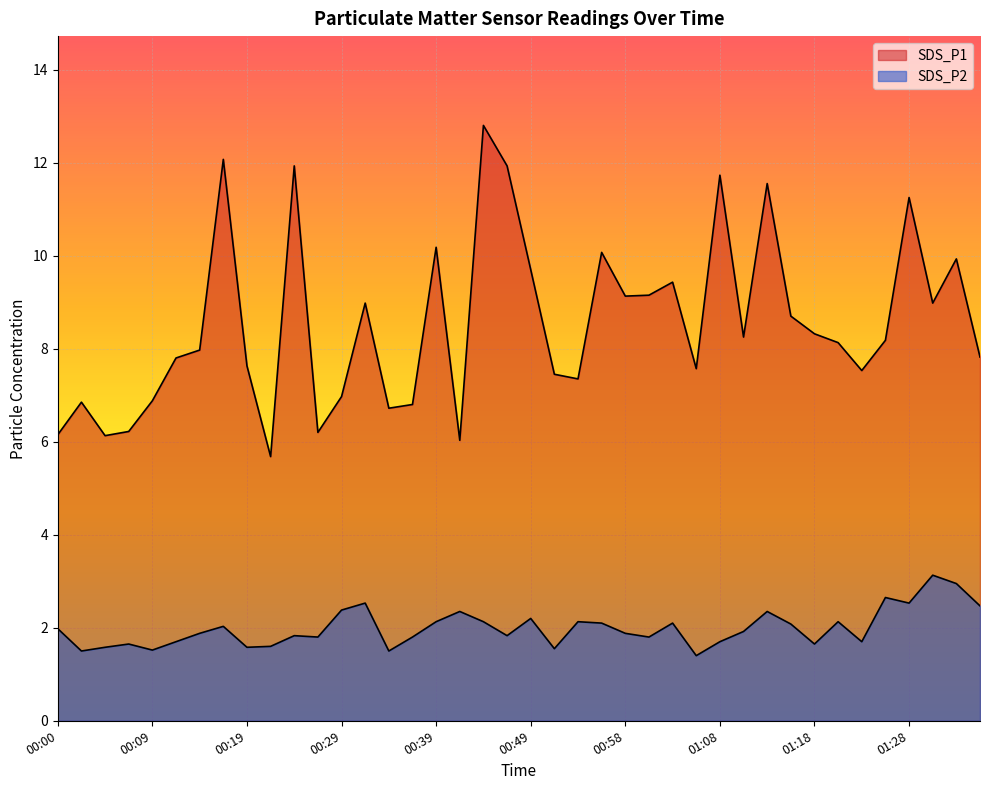

Between 00:14 and 01:13, which series saw the biggest shift?

SDS_P1